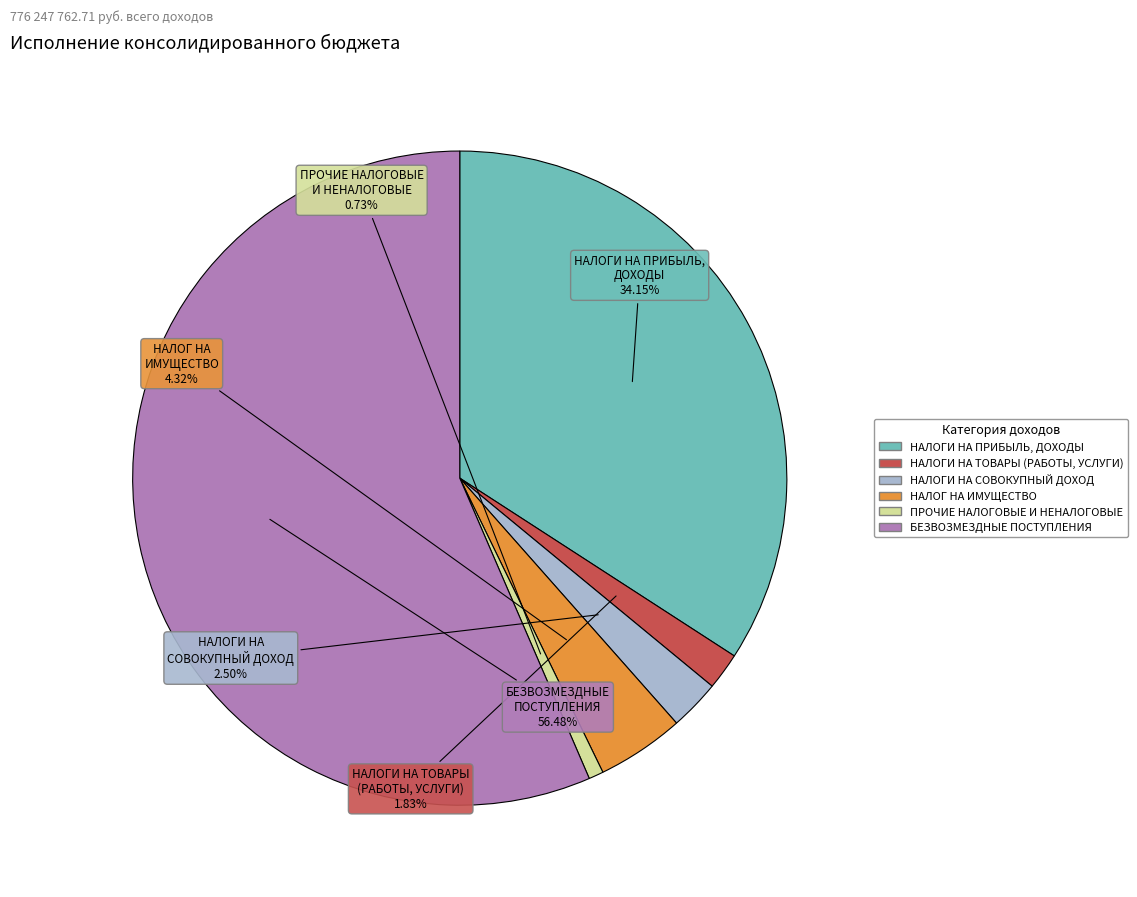

Is there any slice that represents more than half of the pie?

Yes